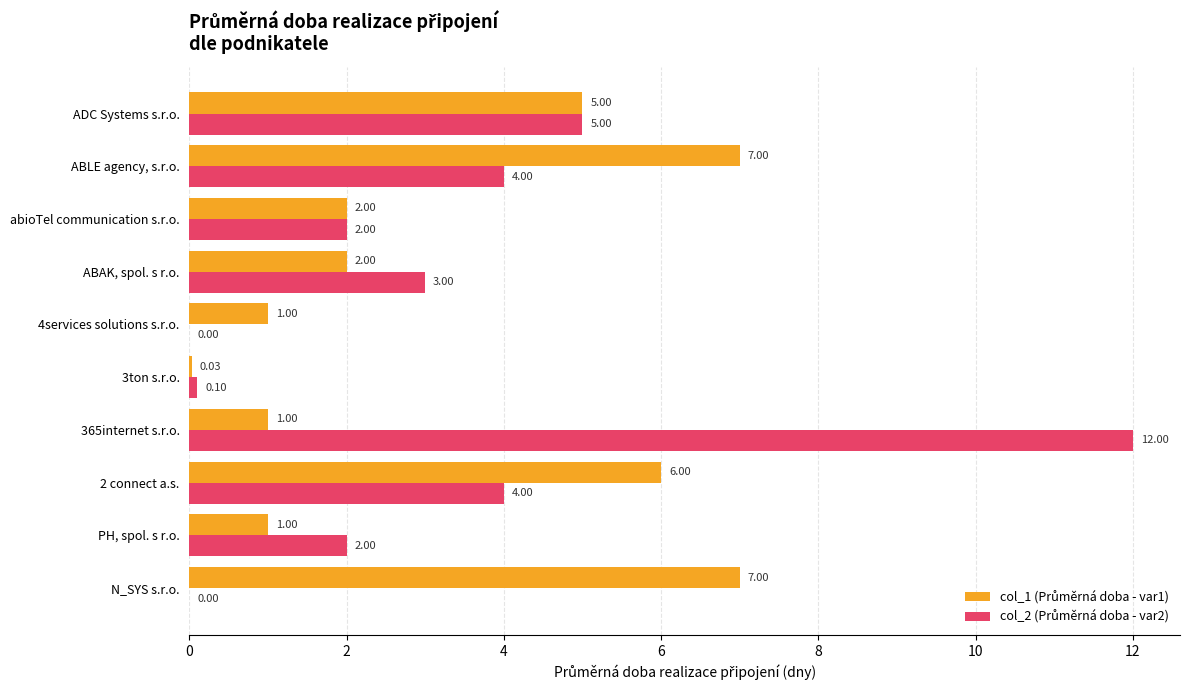

At which category is the sum across all series the highest?

365internet s.r.o.